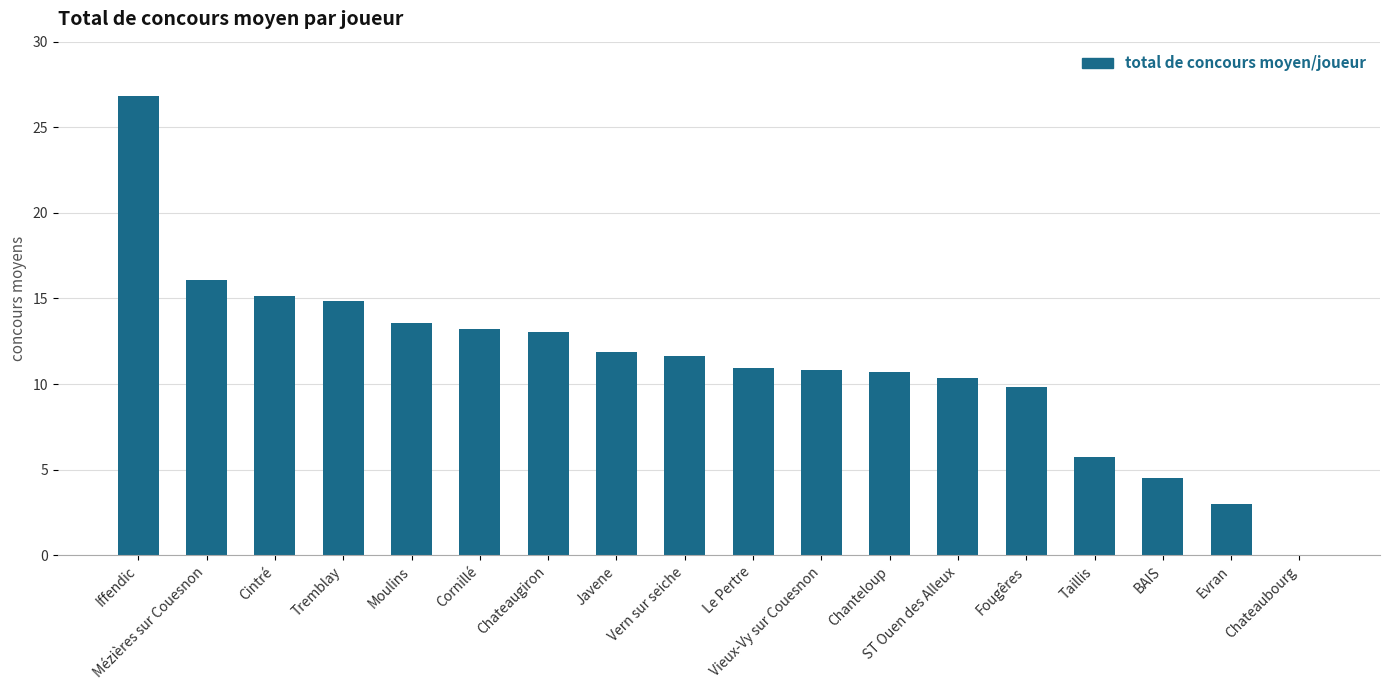

Which has a higher value, Chanteloup or Tremblay?

Tremblay